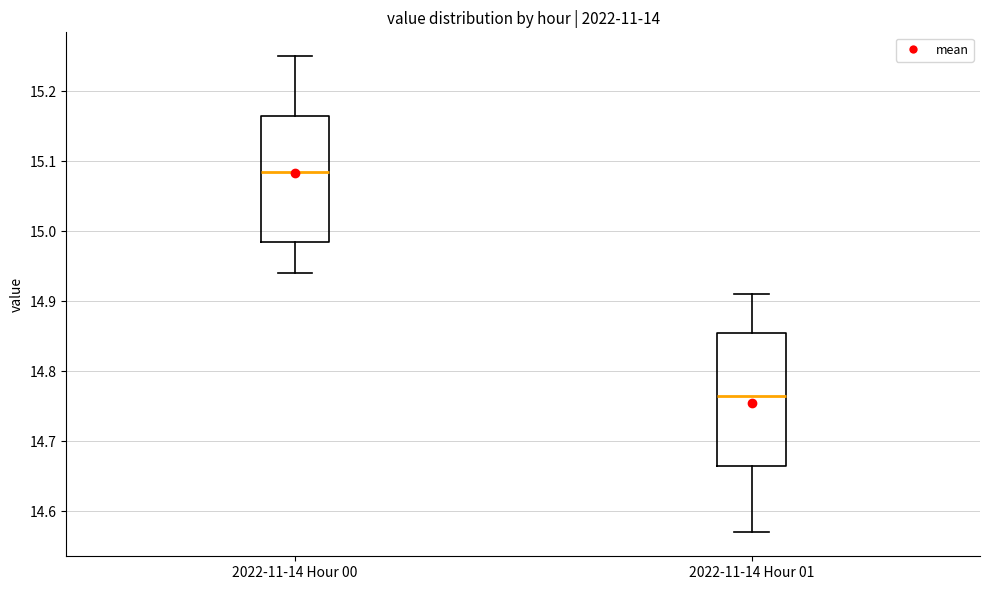

Reading left to right, read every box against the y-axis: the position of its median line, the range the box covers, and the ends of its whiskers. The values are not printed on the chart, so give them approximately, as read against the axis.

2022-11-14 Hour 00: median 15.09, box 14.99 to 15.17, whiskers 14.94 to 15.25
2022-11-14 Hour 01: median 14.77, box 14.67 to 14.86, whiskers 14.57 to 14.91